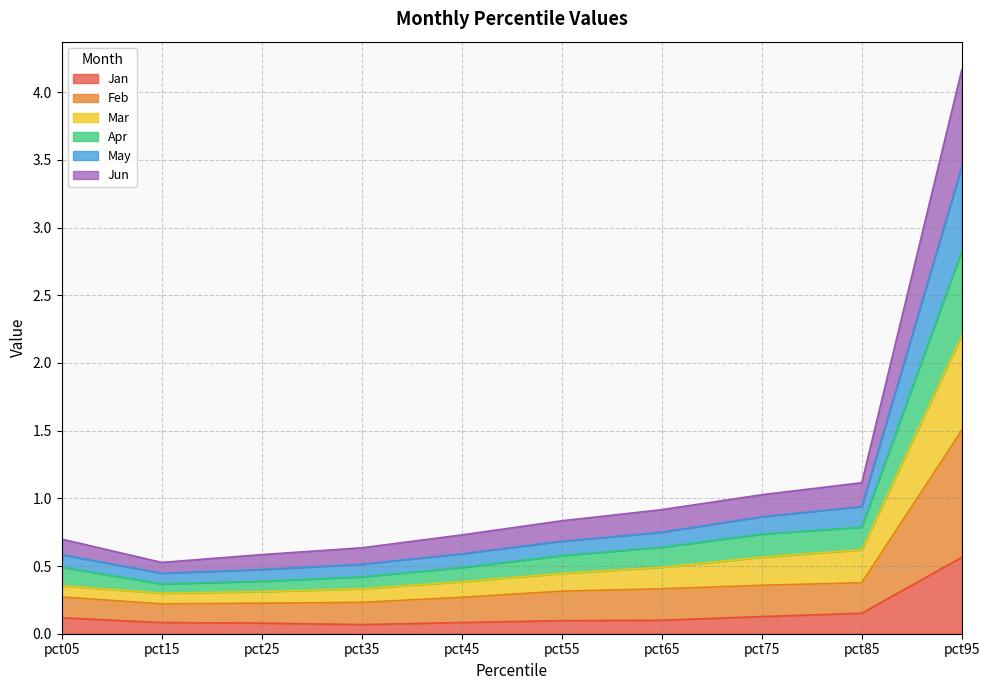

True or false: Jan has a value of 0.1 at pct25.

True